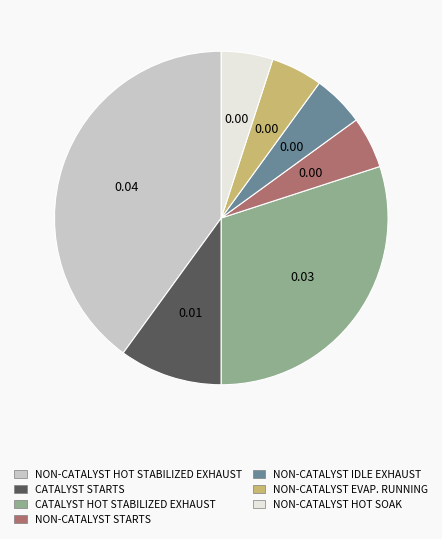

Does CATALYST HOT STABILIZED EXHAUST account for over 50% of the chart?

No